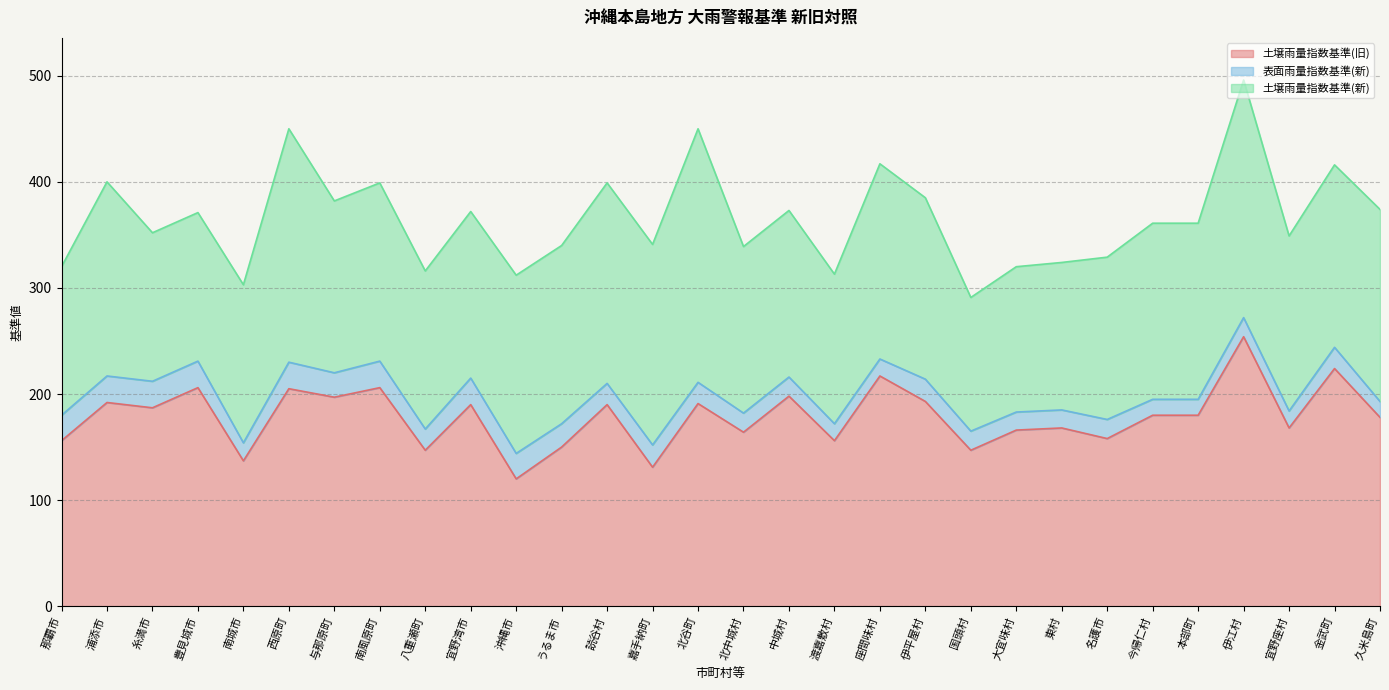

Which series has the largest total across all categories?

土壌雨量指数基準(旧)